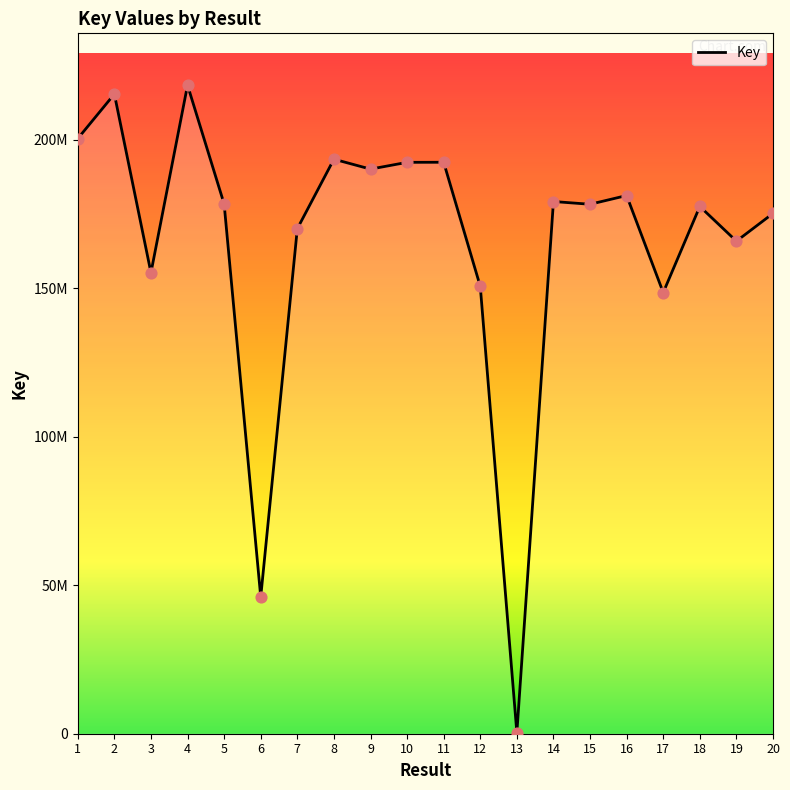

Which has a higher value, 10 or 20?

10